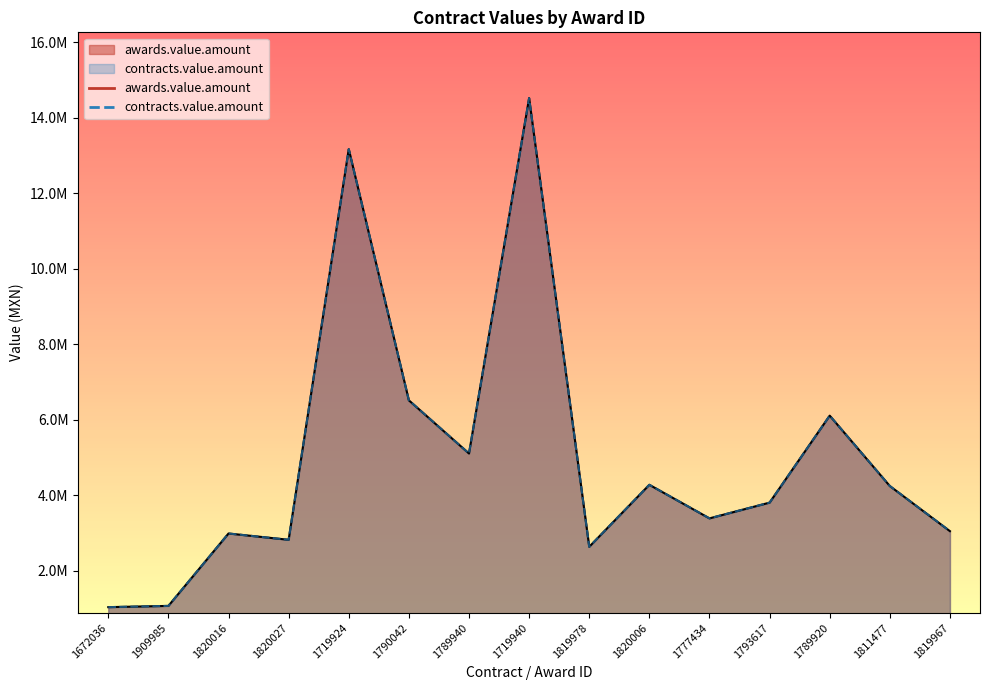

True or false: awards.value.amount and contracts.value.amount intersect in this chart.

False